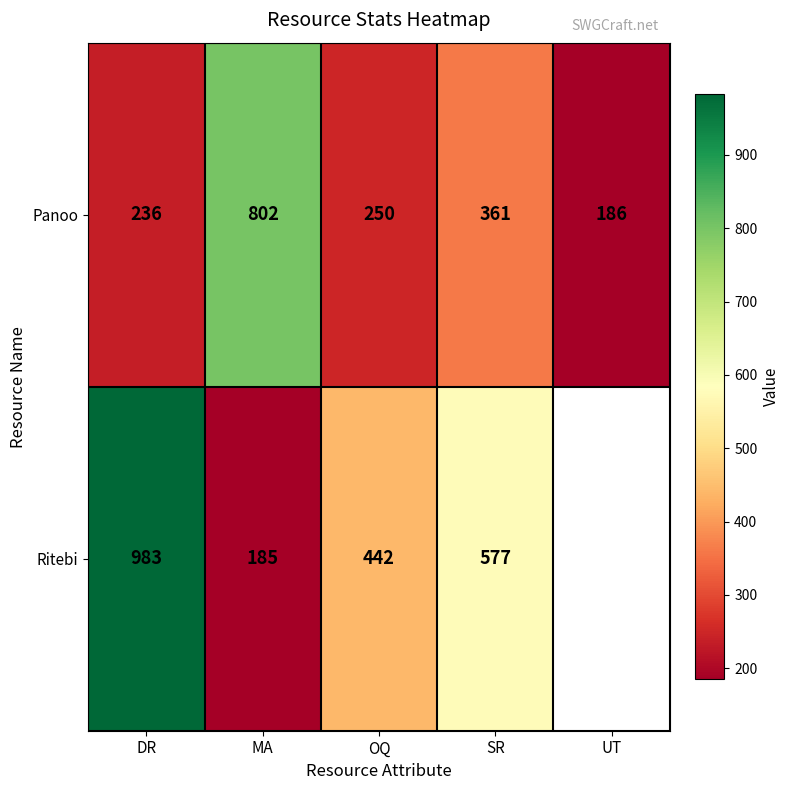

Between MA and OQ, which series saw the biggest shift?

Panoo